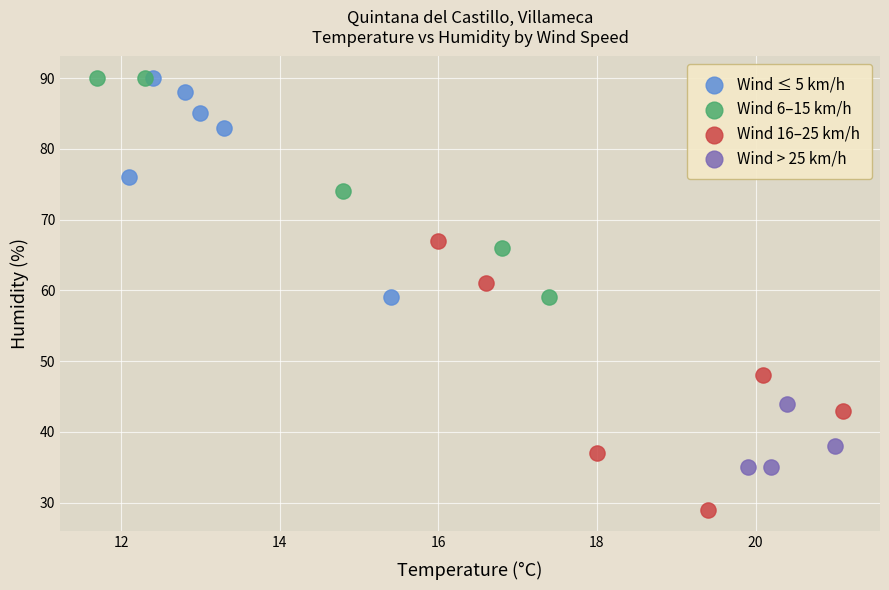

Which series has the largest Y range (max minus min)?

Wind 16–25 km/h